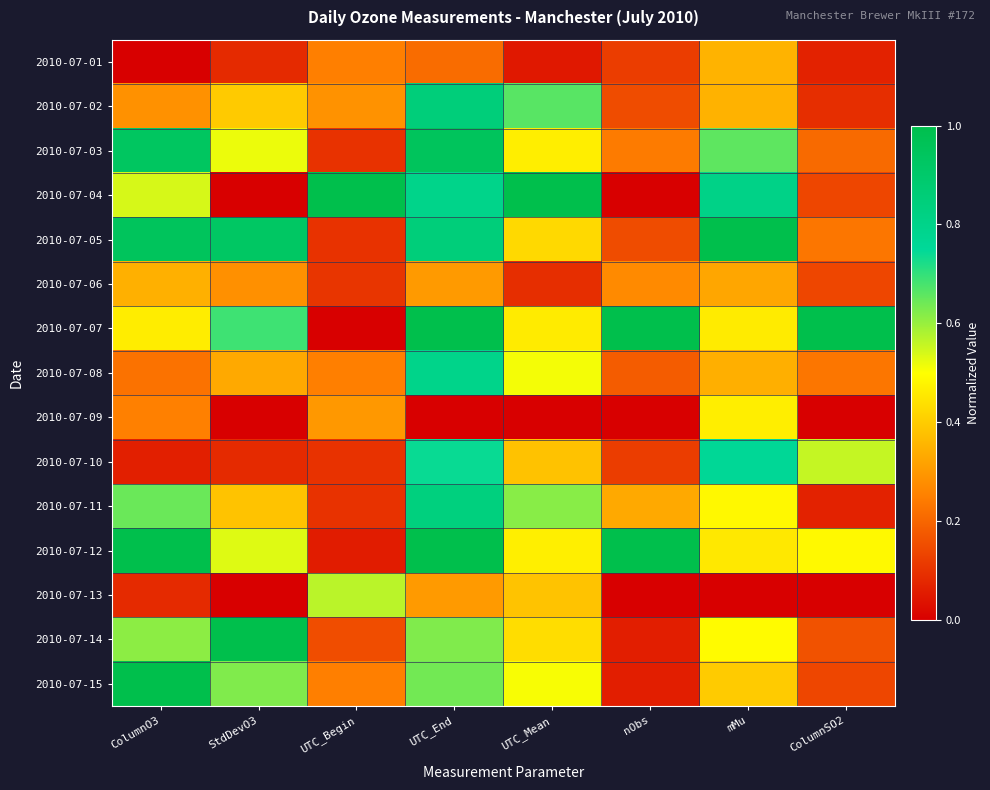

Between UTC_Mean and nObs, which is larger?

nObs